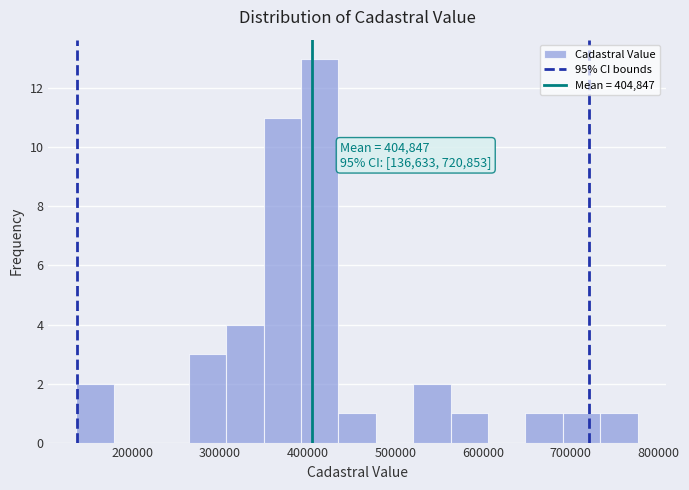

Which range on the x-axis has the tallest bar?

390000 to 440000